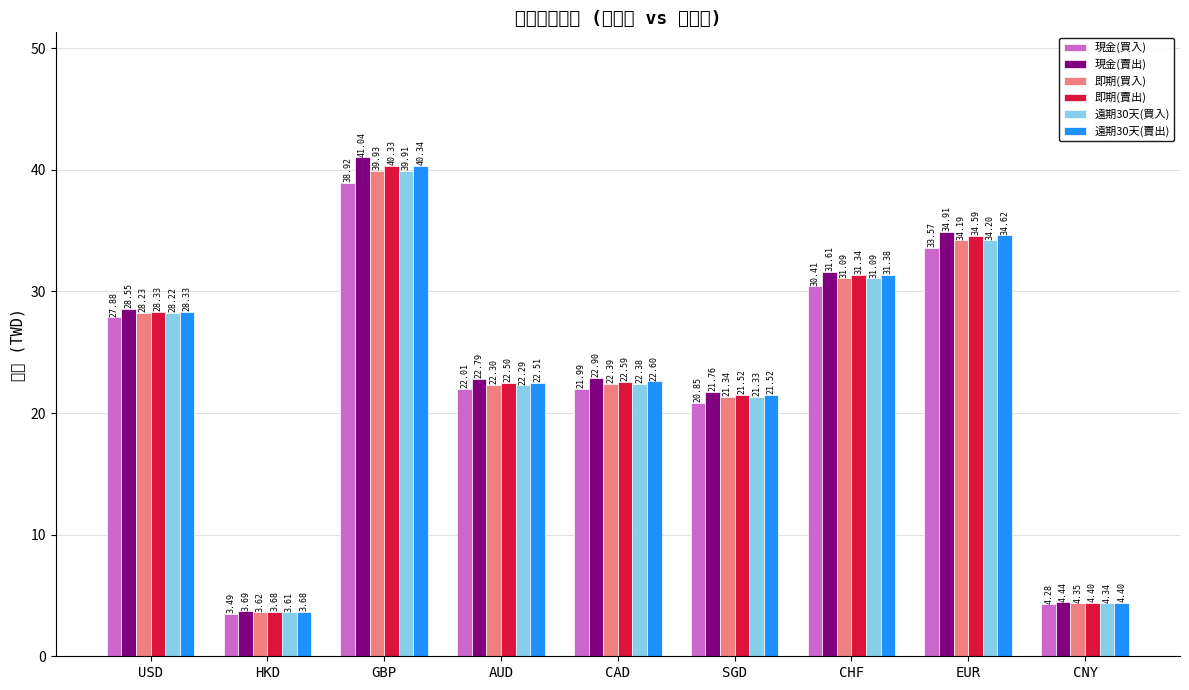

Is it true that 現金(買入) equals 20.9 at SGD?

True